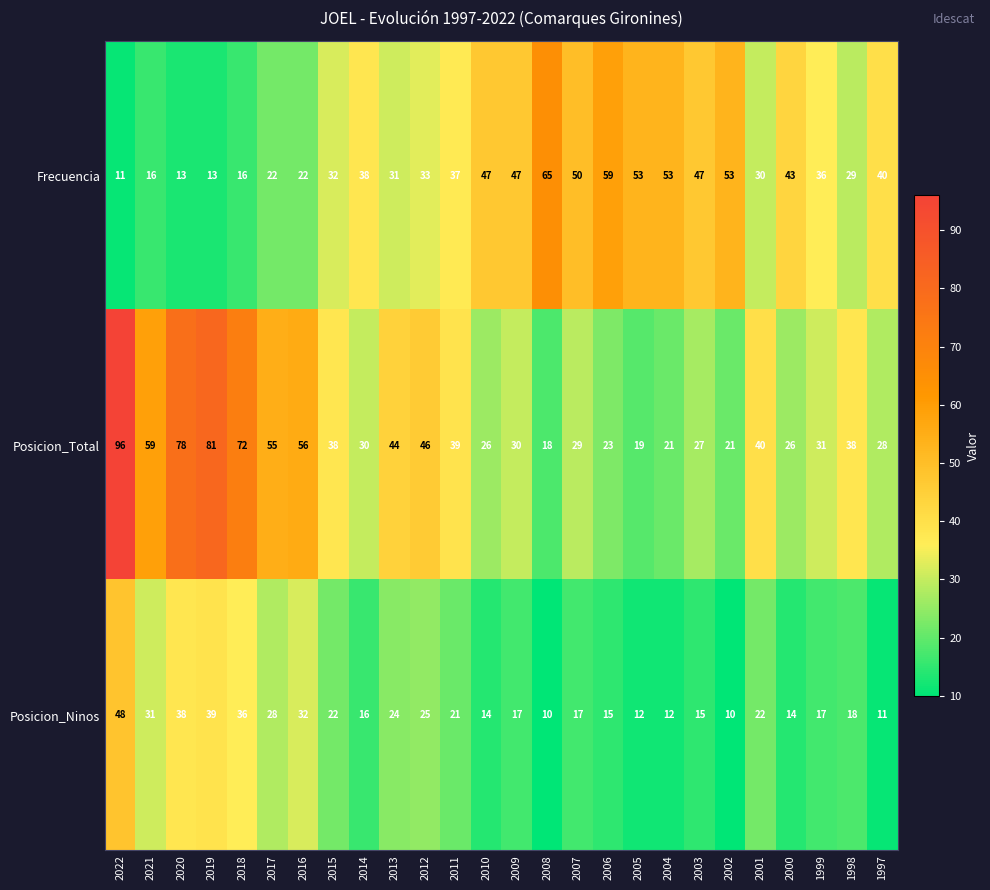

Which series has the largest total across all categories?

Posicion_Total